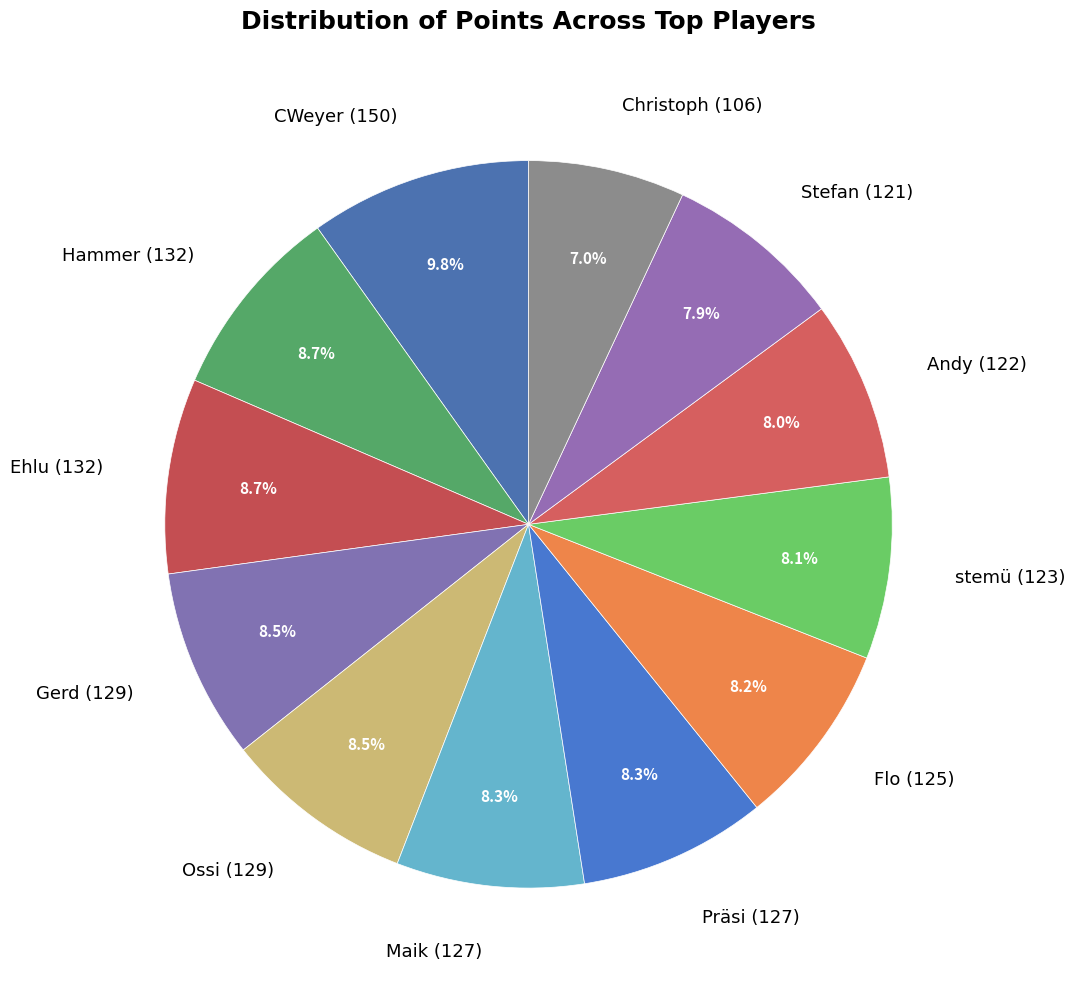

What is the largest slice in the pie chart?

CWeyer